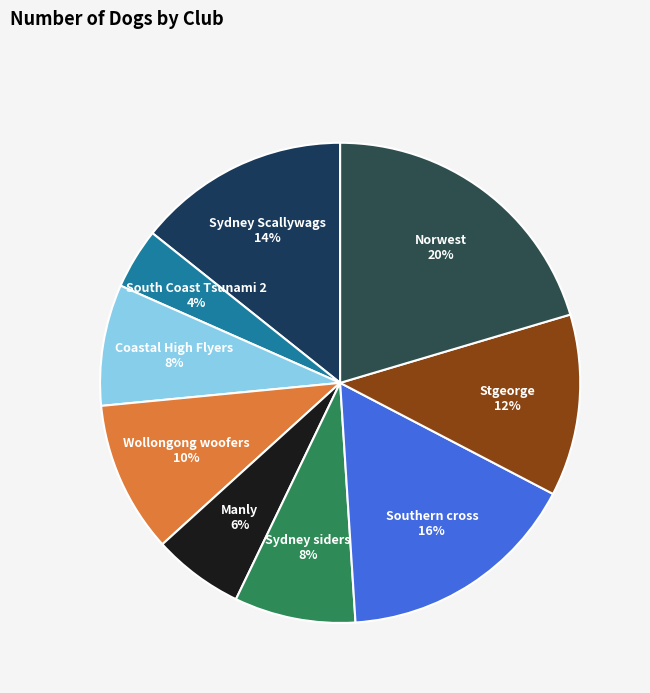

Count the number of slices in the pie.

9